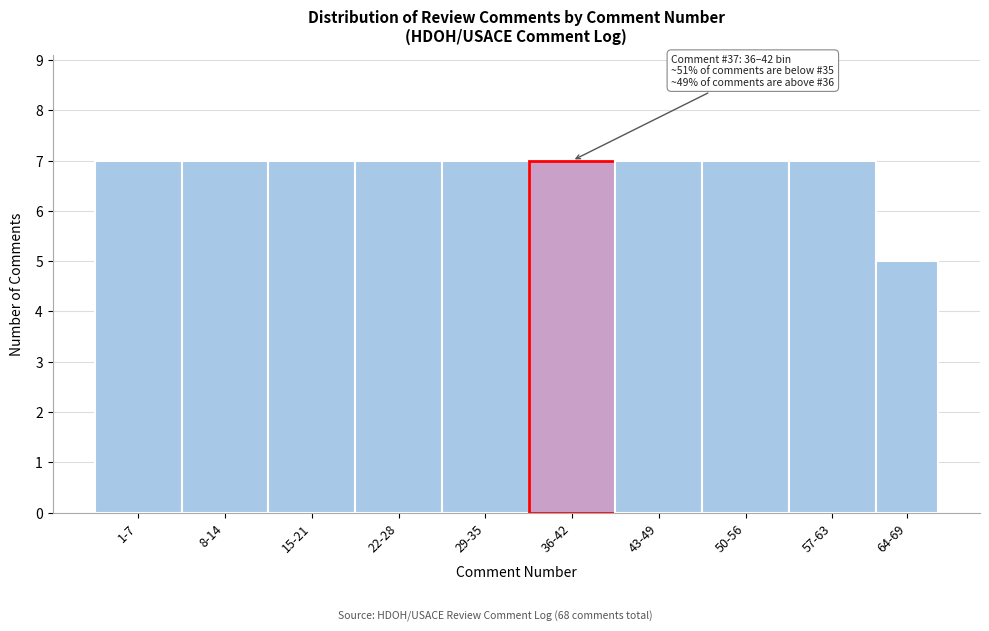

Reading right to left, what are all the values shown in this chart?

64-69=5	57-63=7	50-56=7	43-49=7	36-42=7	29-35=7	22-28=7	15-21=7	8-14=7	1-7=7